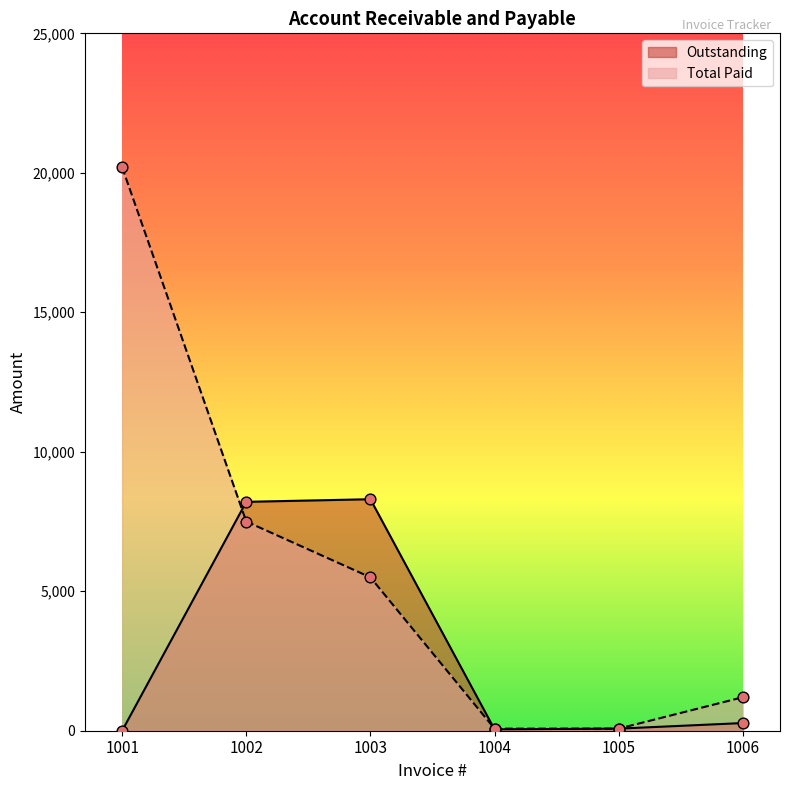

Which series has the largest total across all categories?

Total Paid